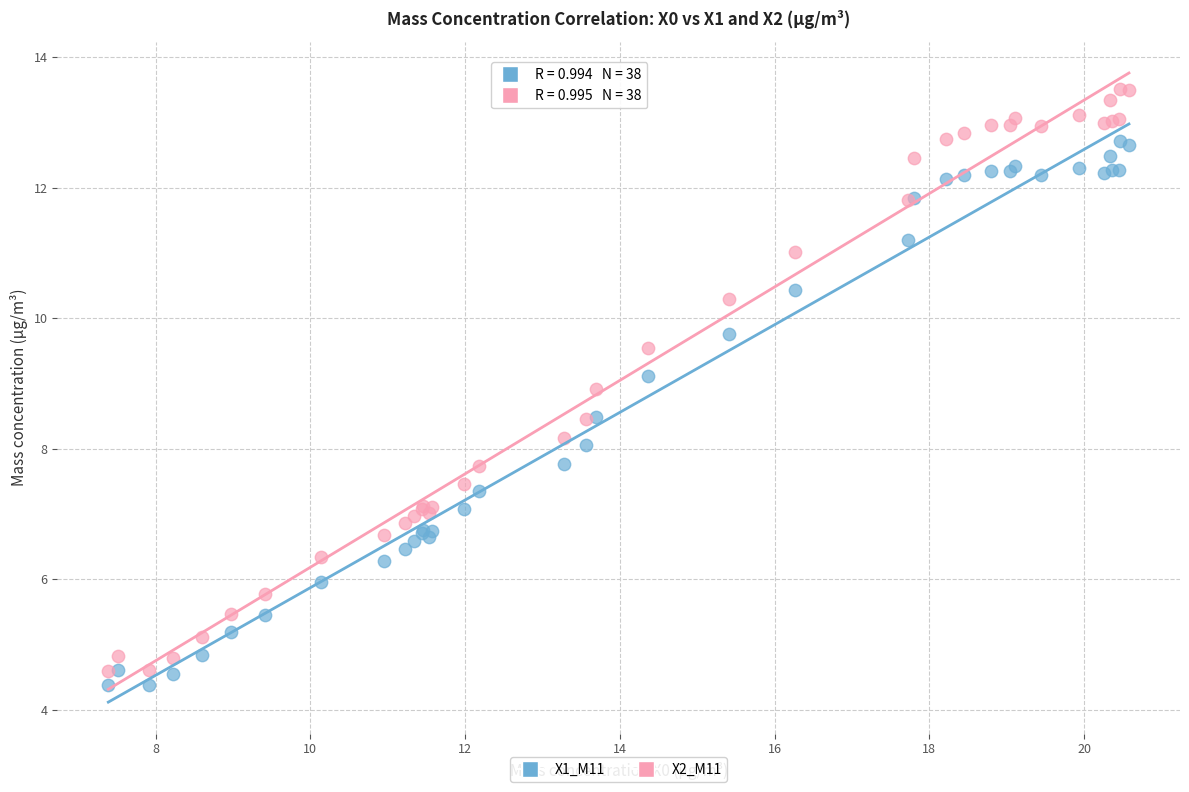

Which series reaches the maximum Y coordinate?

X2_M11